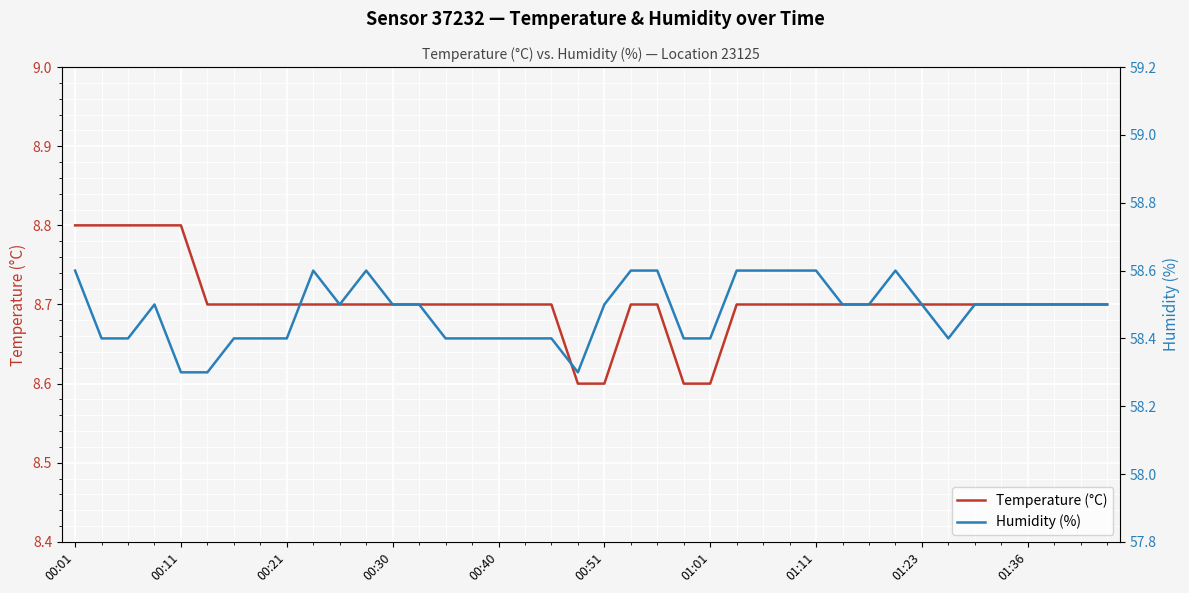

What is the minimum value shown in the chart?

8.6